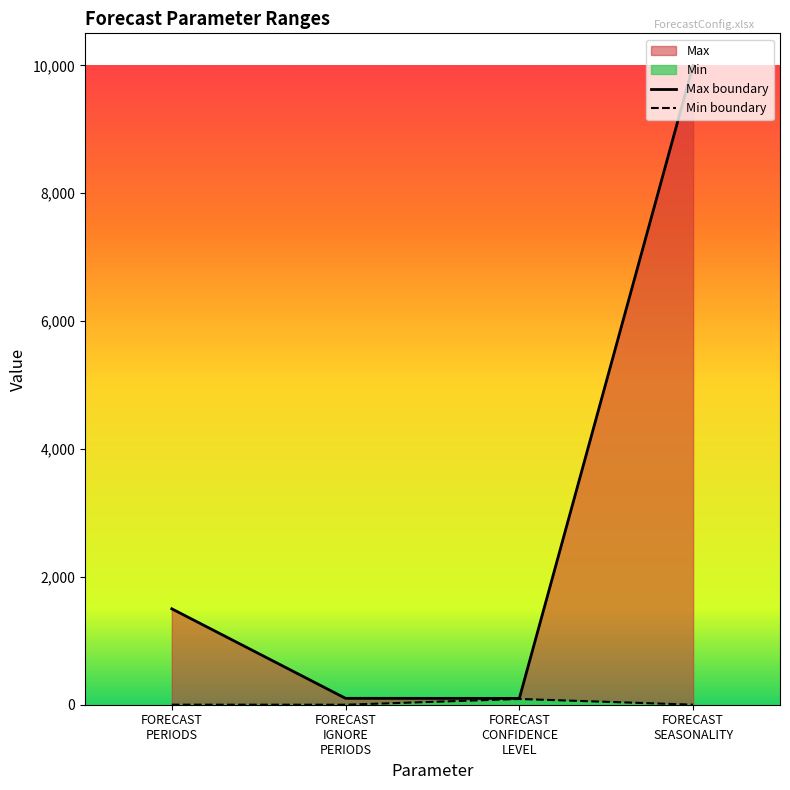

What is the average value?

2925